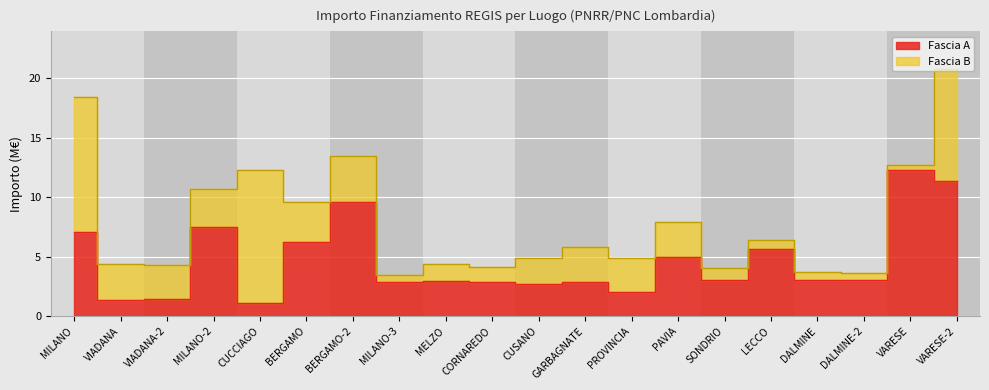

True or false: there are more than 0 points higher than both neighbors.

True